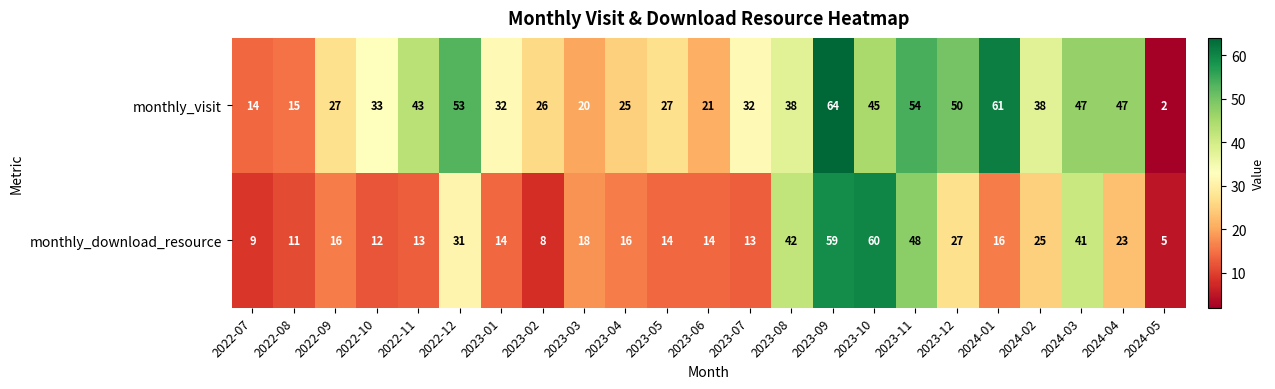

Read the monthly_download_resource value at 2022-07.

9